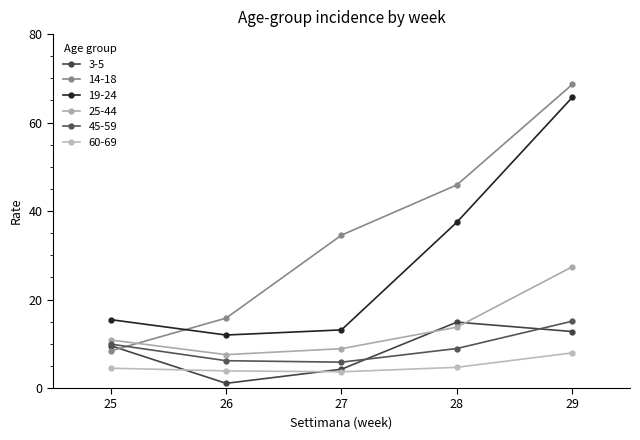

What is the minimum value for 45-59?

5.8